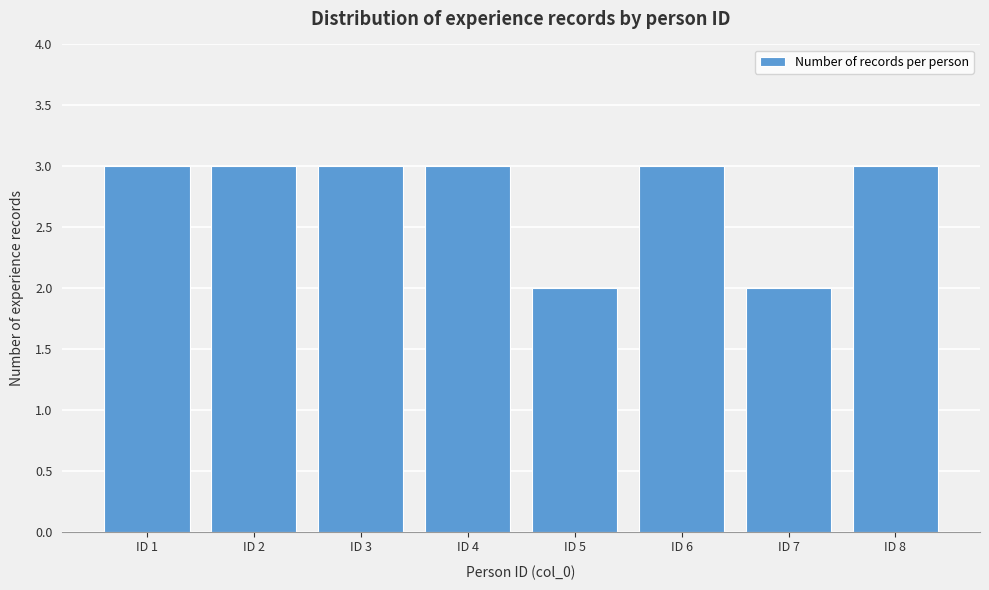

Reading left to right, extract all data points from this chart.

ID 1=3	ID 2=3	ID 3=3	ID 4=3	ID 5=2	ID 6=3	ID 7=2	ID 8=3